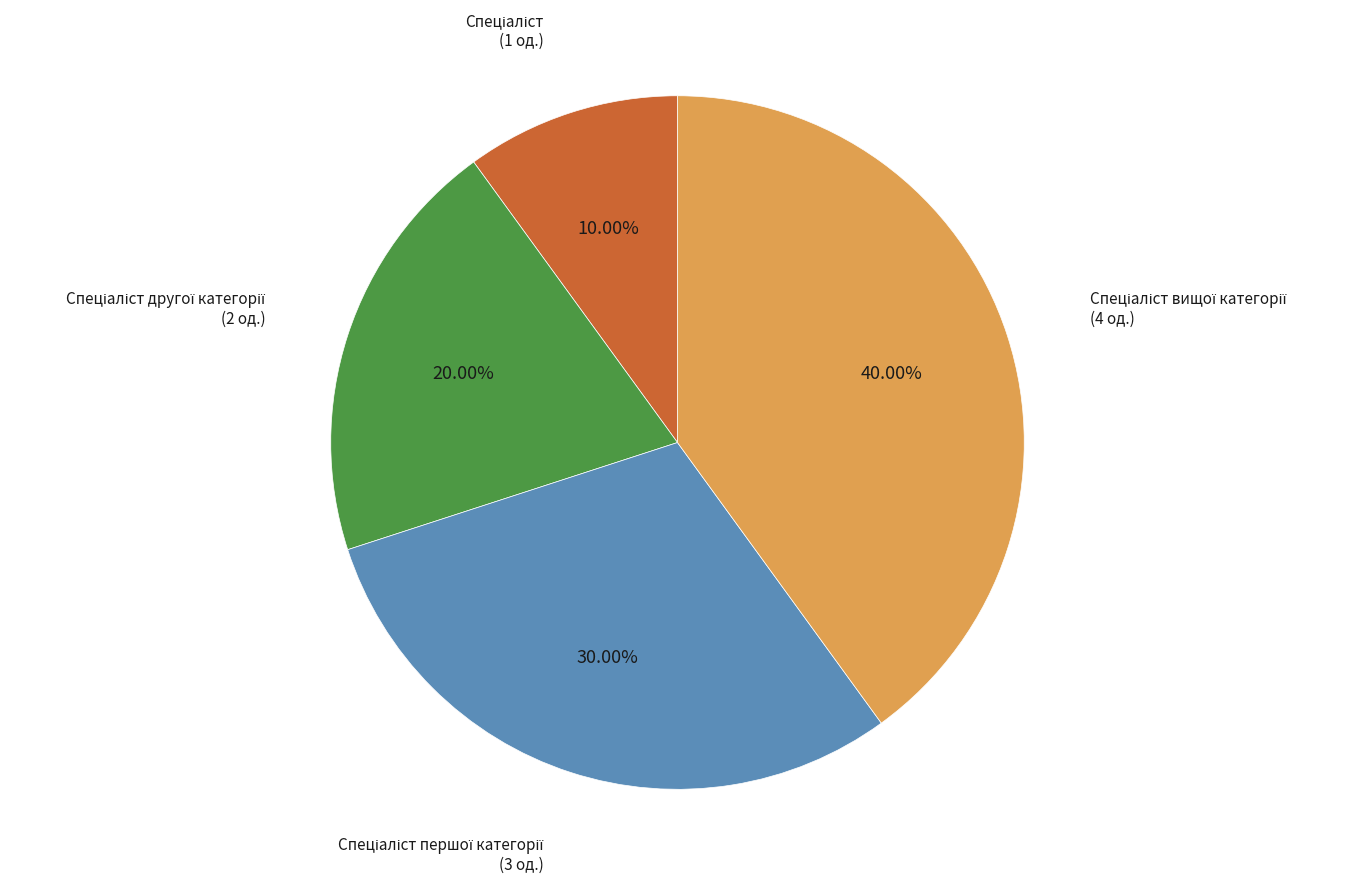

Is there any slice that represents more than half of the pie?

No